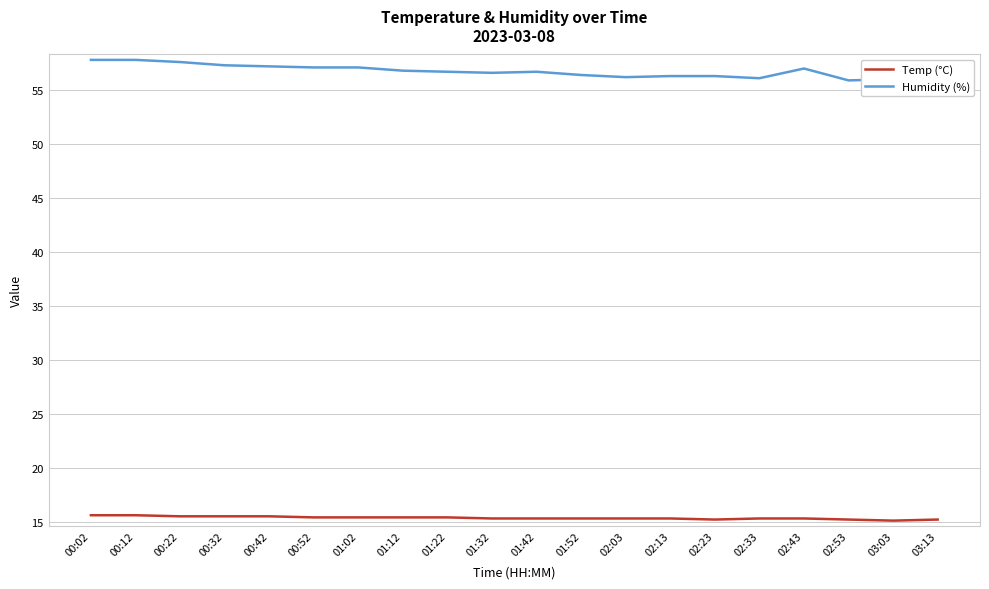

True or false: Humidity (%) and Temp (°C) cross at least once.

False